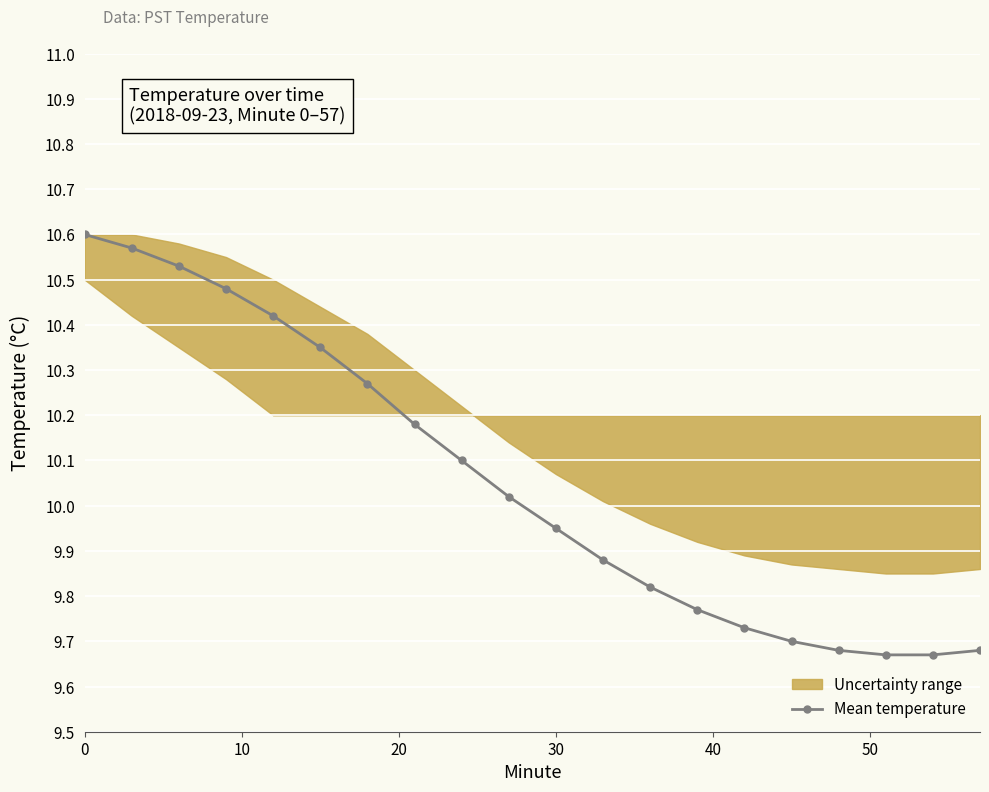

How many data points does each series have?

20